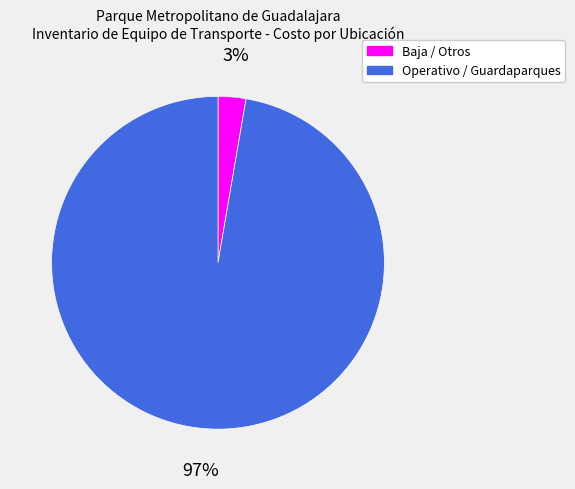

To the nearest percent, what is the average slice percentage?

50%